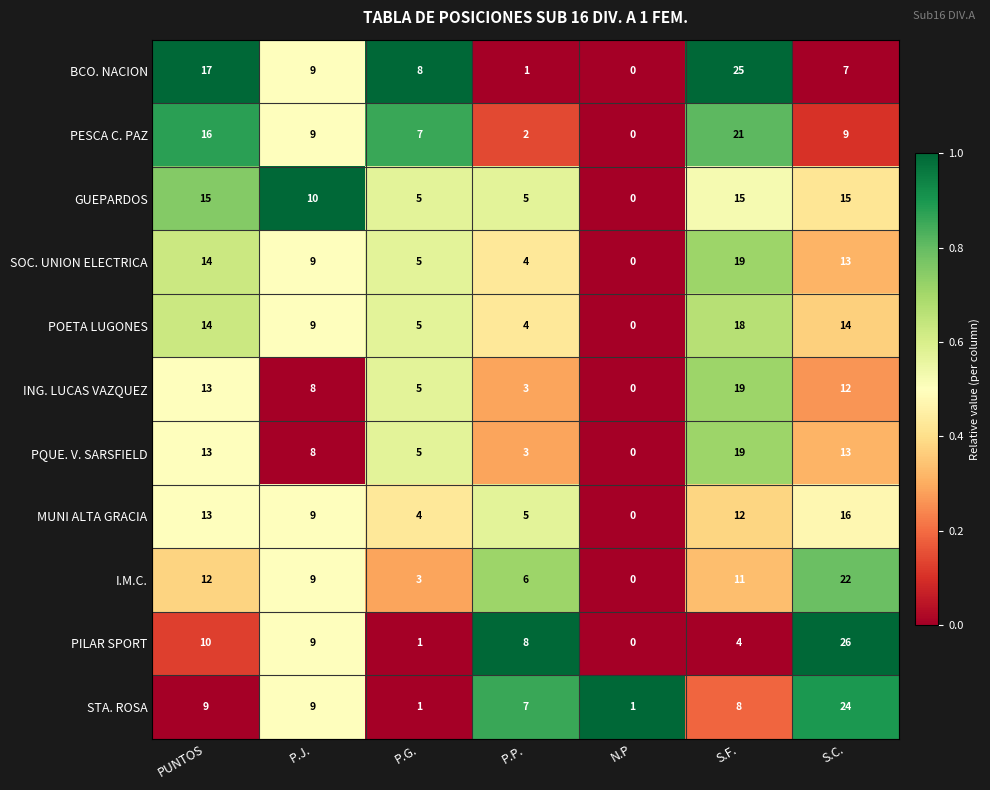

What is the greatest value displayed?

26